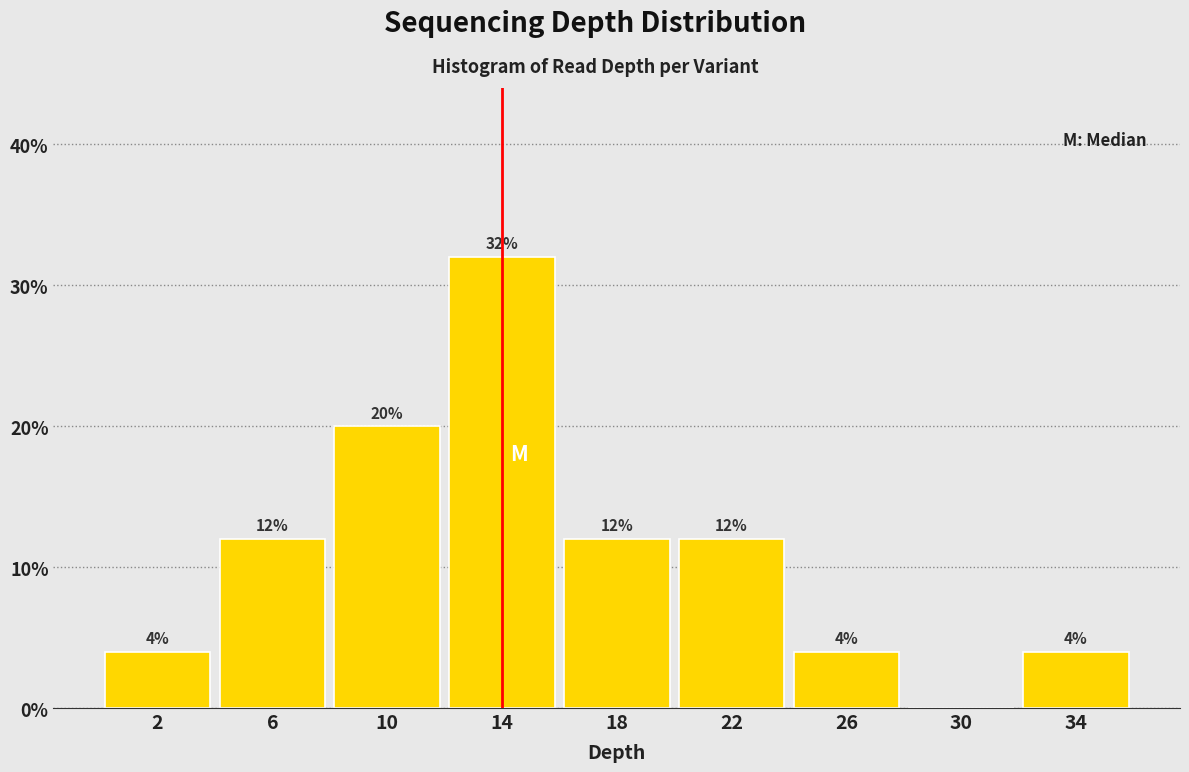

Over which range of the x-axis is the bar tallest?

12 to 16